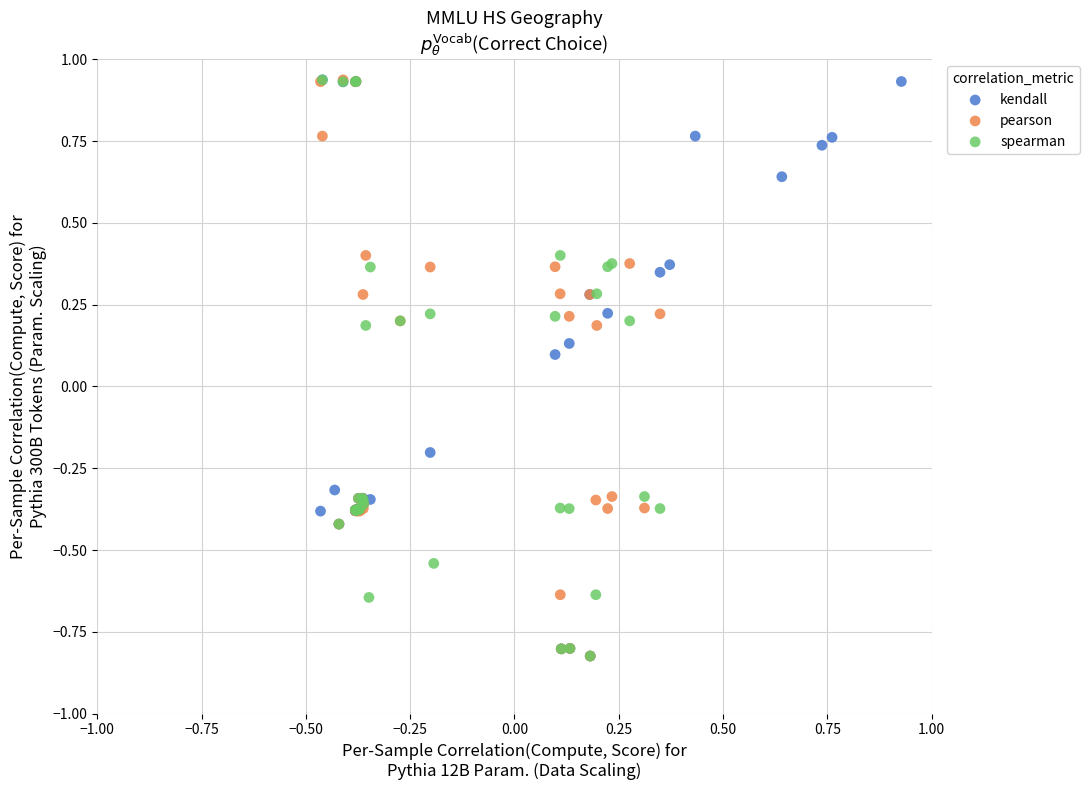

What are all the series names shown in the legend?

kendall, pearson, spearman